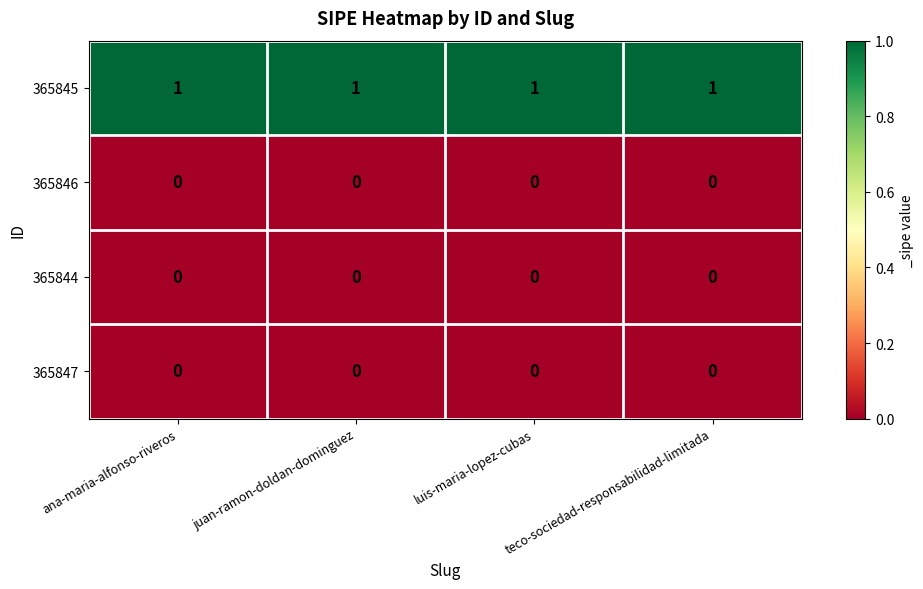

Is the value of 365844 at juan-ramon-doldan-dominguez greater than the value of 365845 at juan-ramon-doldan-dominguez?

No